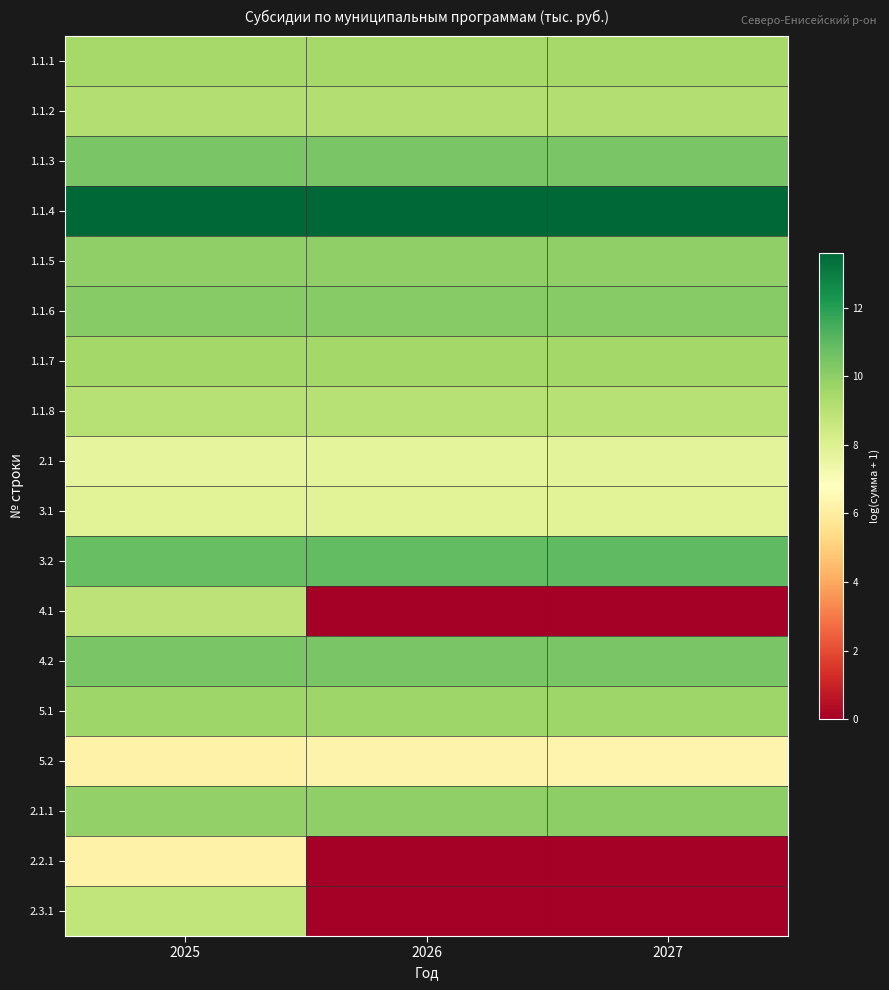

How many data points does each series have?

3